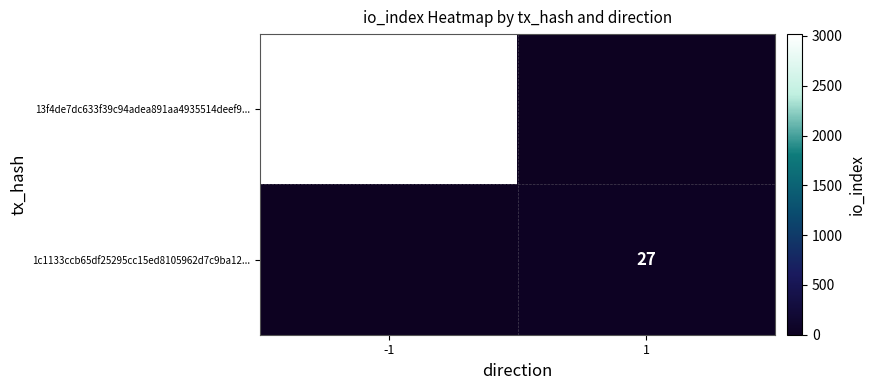

The 13f4de7dc633f39c94adea891aa4935514deef9... series shows 3018 at -1. True or false?

True